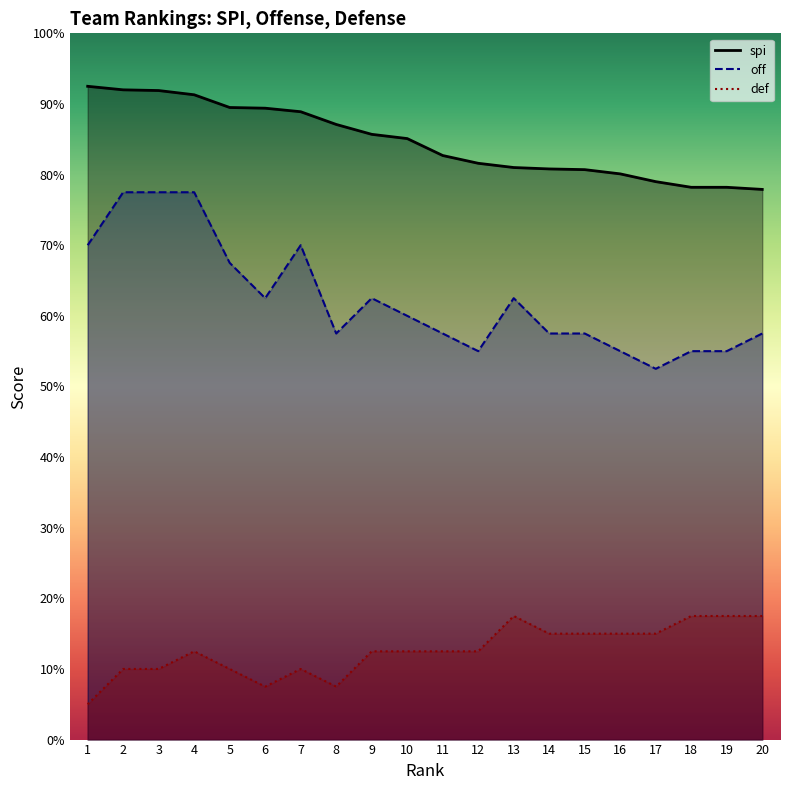

True or false: spi and off intersect in this chart.

False